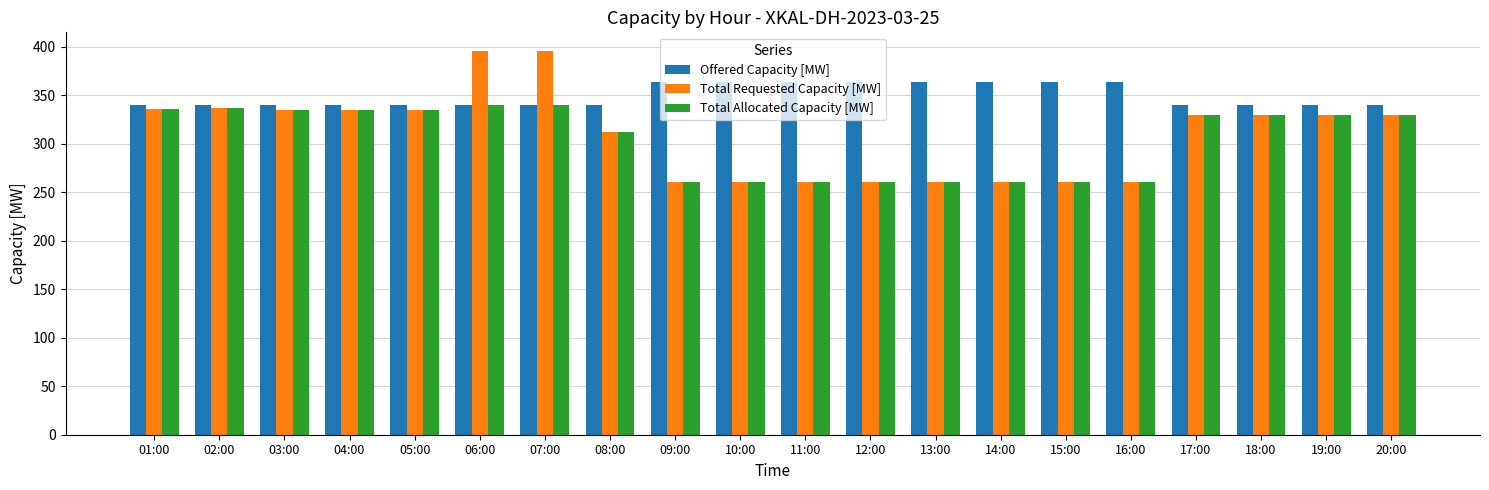

How many bars are there in total?

60